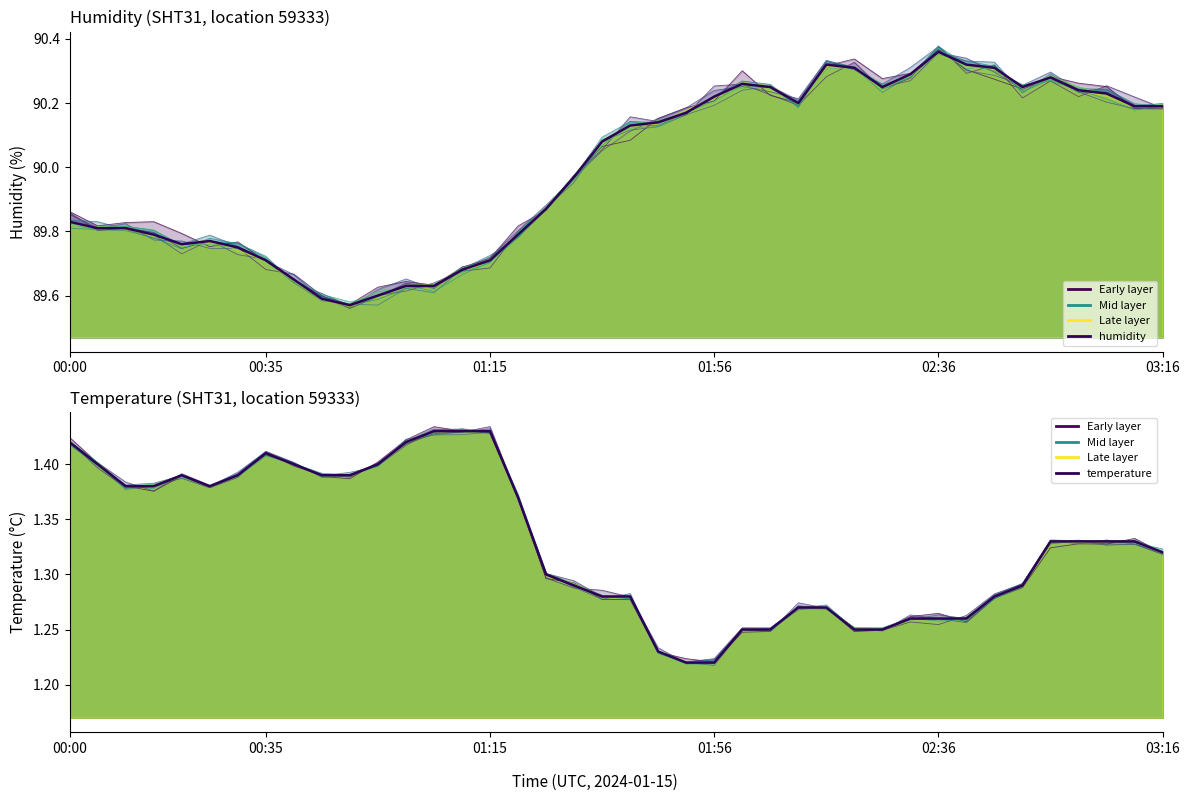

What is the minimum value shown in the chart?

1.2